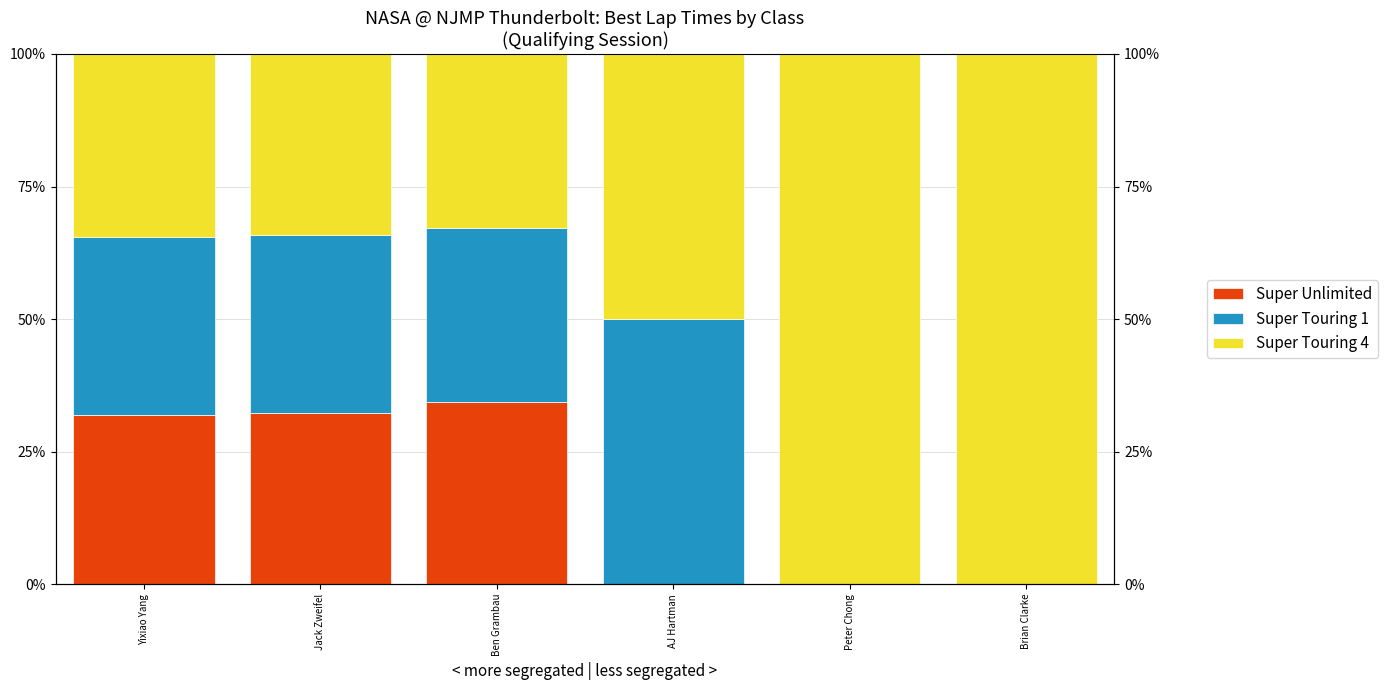

What is the sum of all Super Unlimited values?

98.5